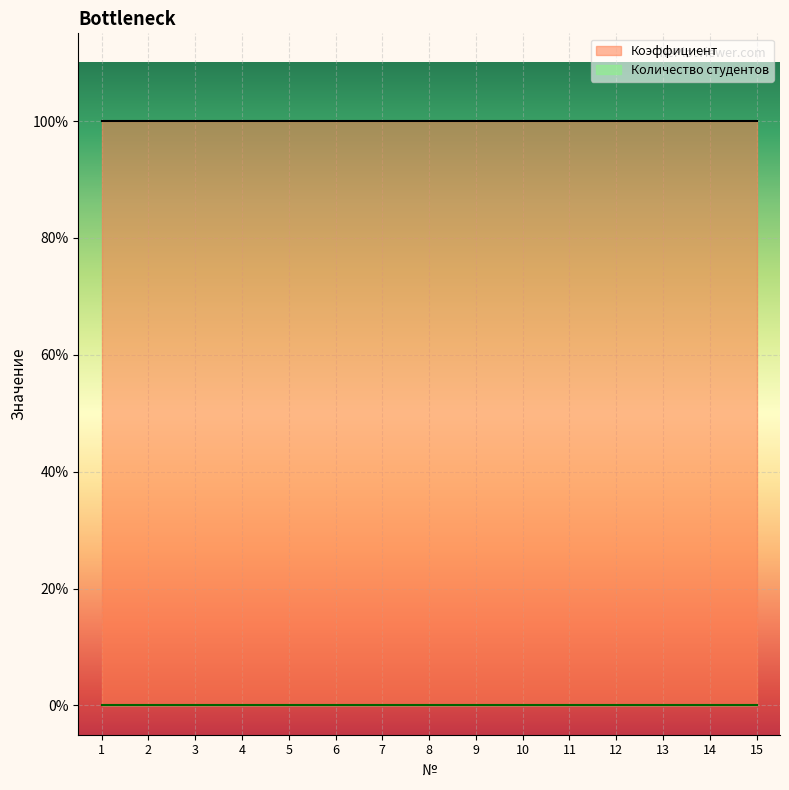

Which series changed the most between 10 and 14?

Количество студентов